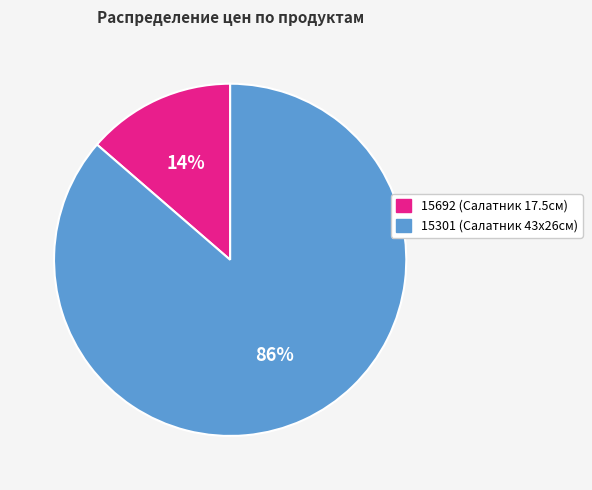

How many segments does this pie chart have?

2